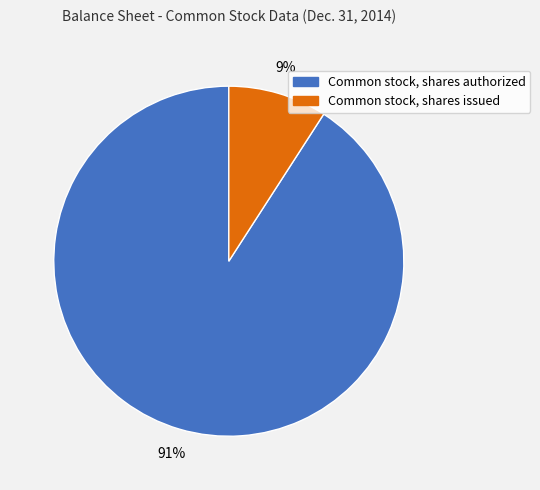

True or false: Common stock, shares issued accounts for 9% of the total.

True